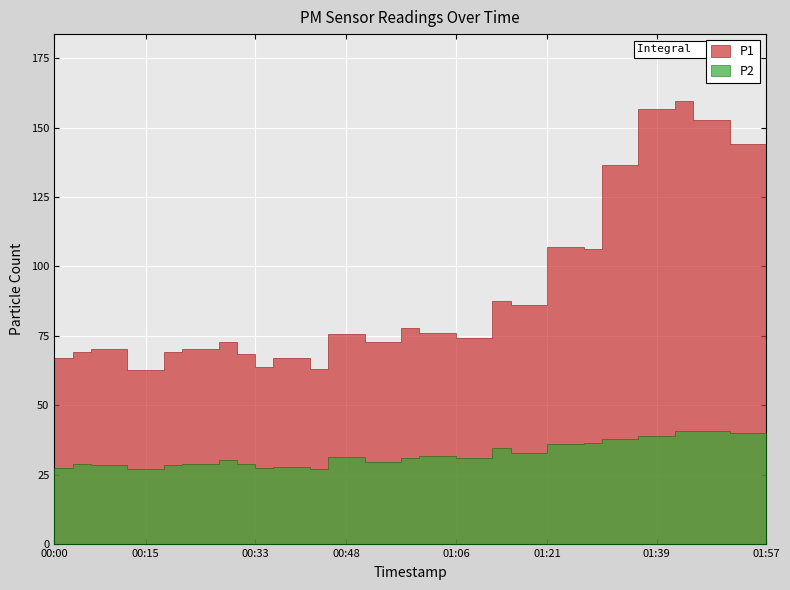

What is the label of the 13th point from the left?

00:36